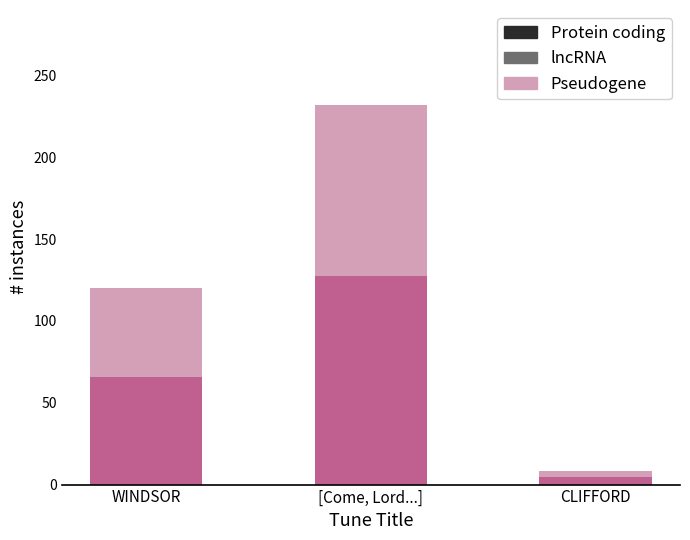

The value at WINDSOR is 164. True or false?

False